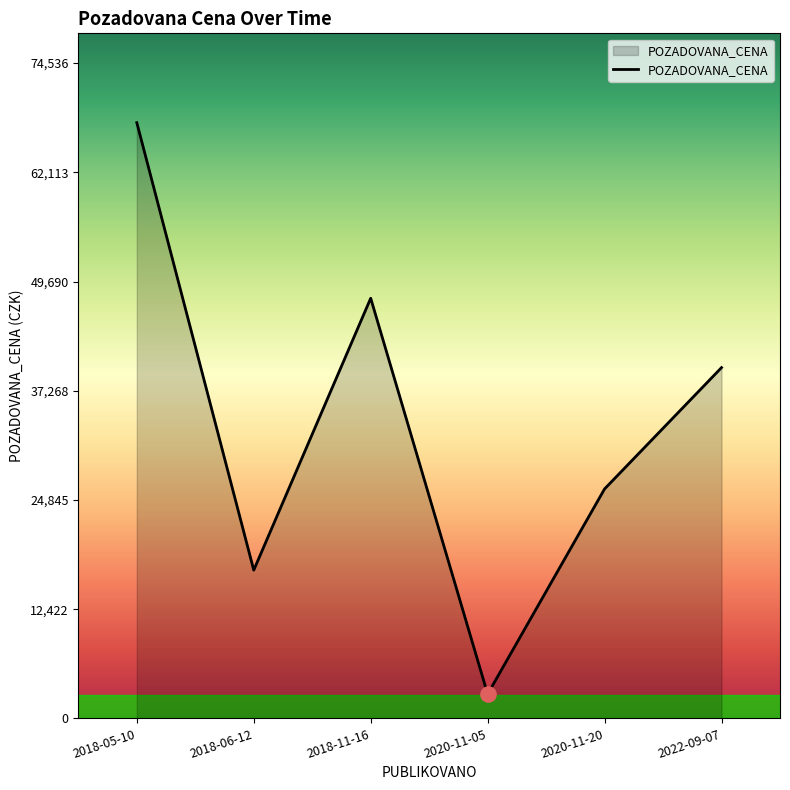

Between 2020-11-20 and 2018-11-16, which is larger?

2018-11-16